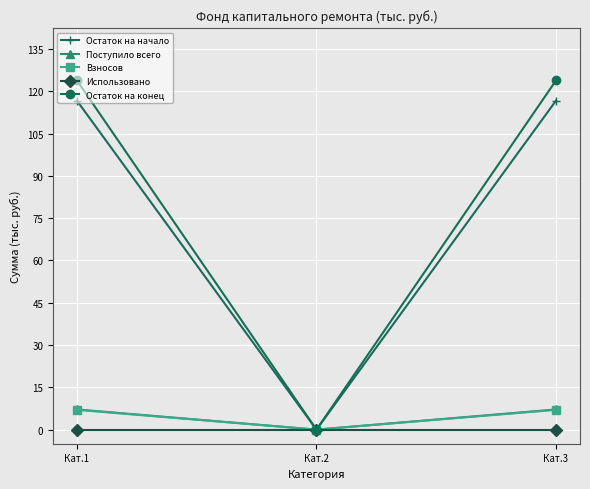

At which label does Остаток на конец reach its minimum?

Кат.2